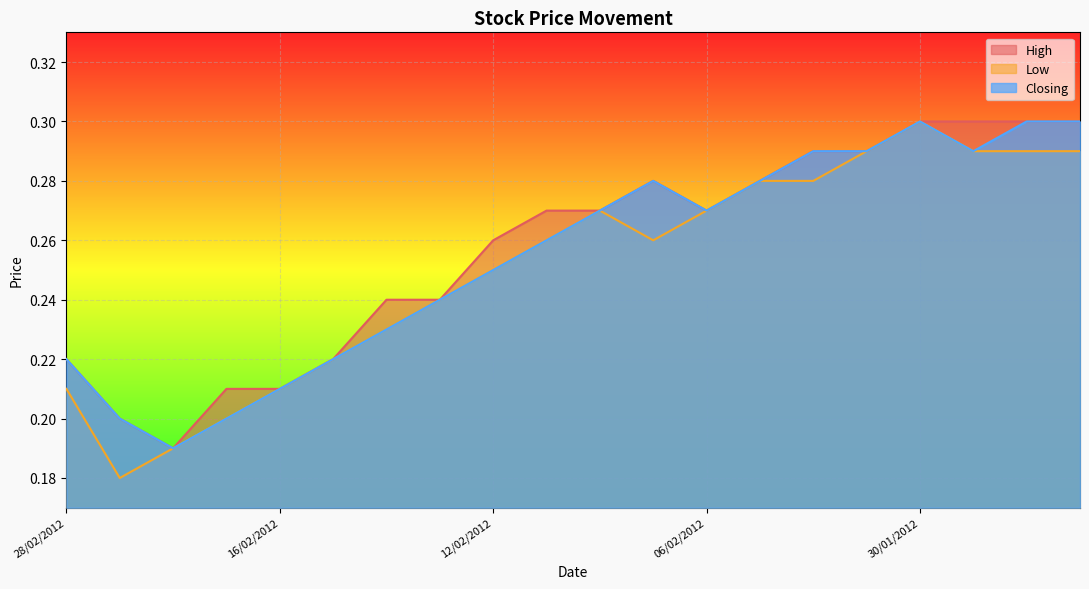

Is it true that Closing equals 0.5 at 26/01/2012?

False